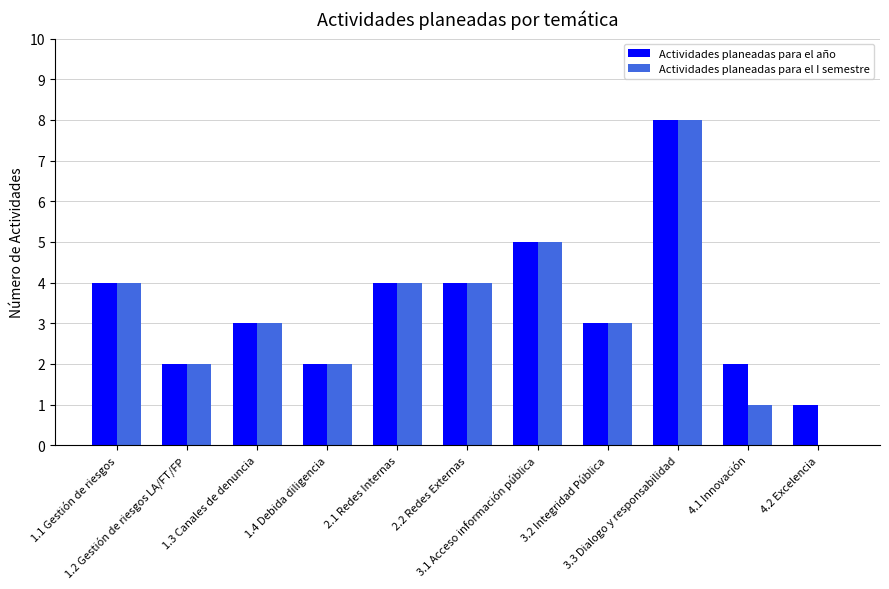

What is the maximum value for Actividades planeadas para el I semestre?

8